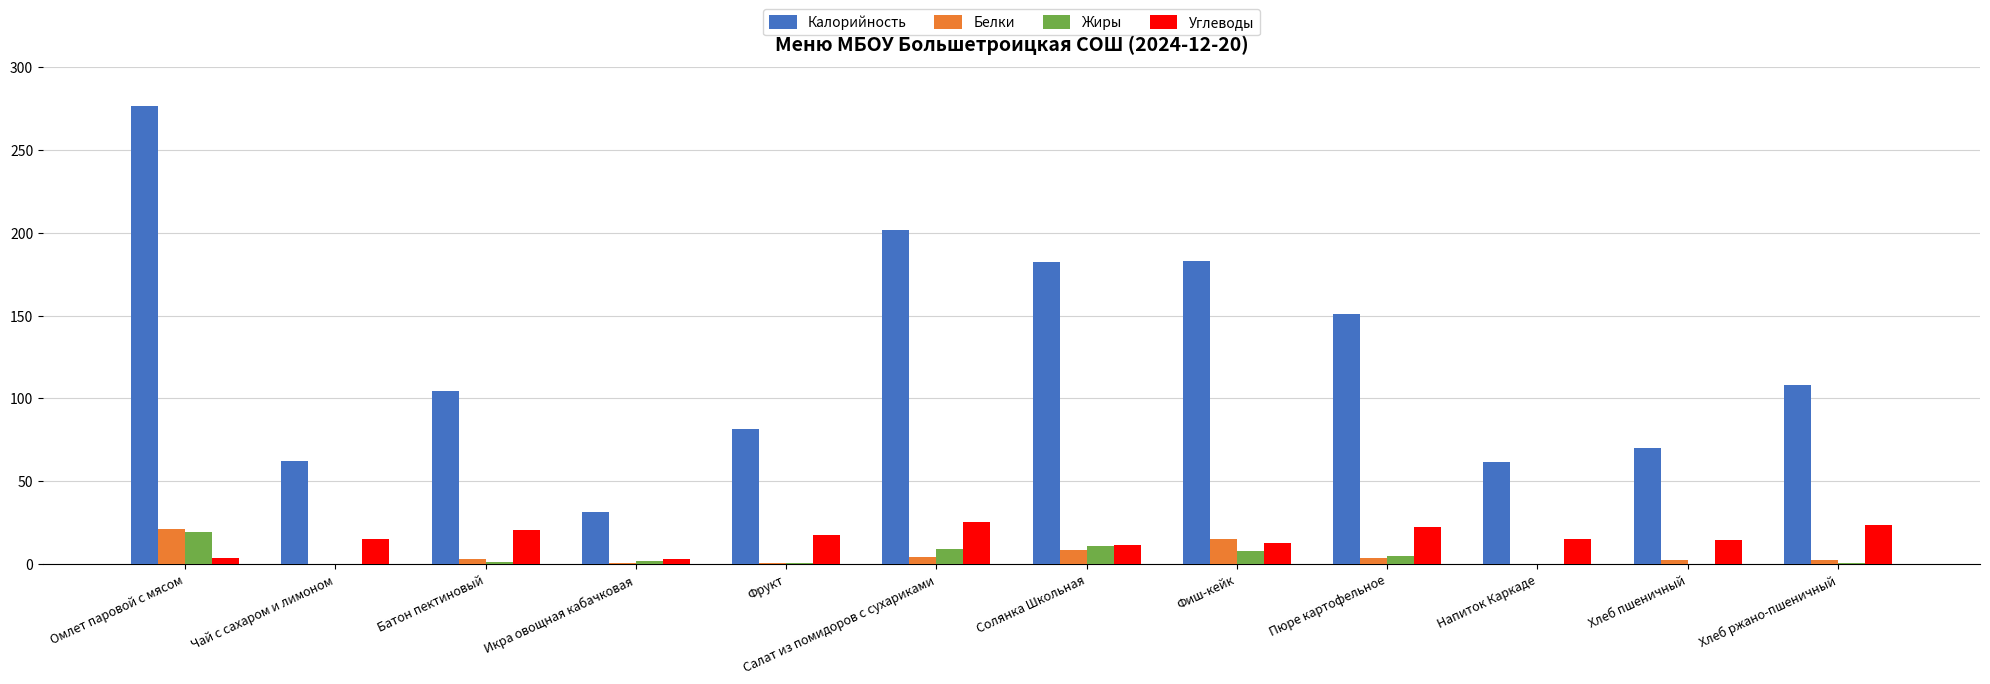

Which series has the largest total across all categories?

Калорийность